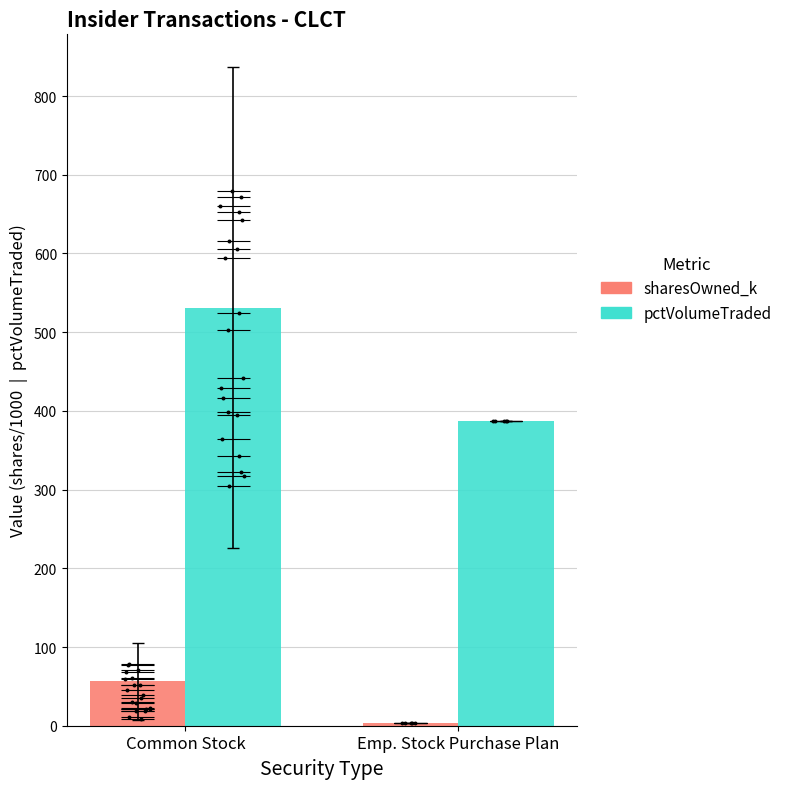

Which series has the largest total across all categories?

pctVolumeTraded